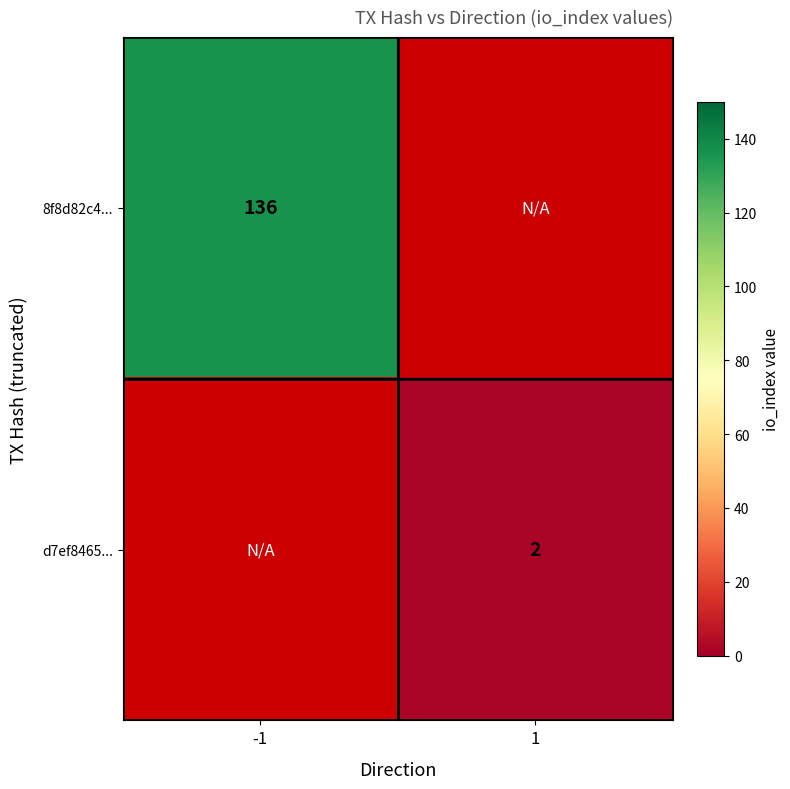

What is the greatest value displayed?

136.0